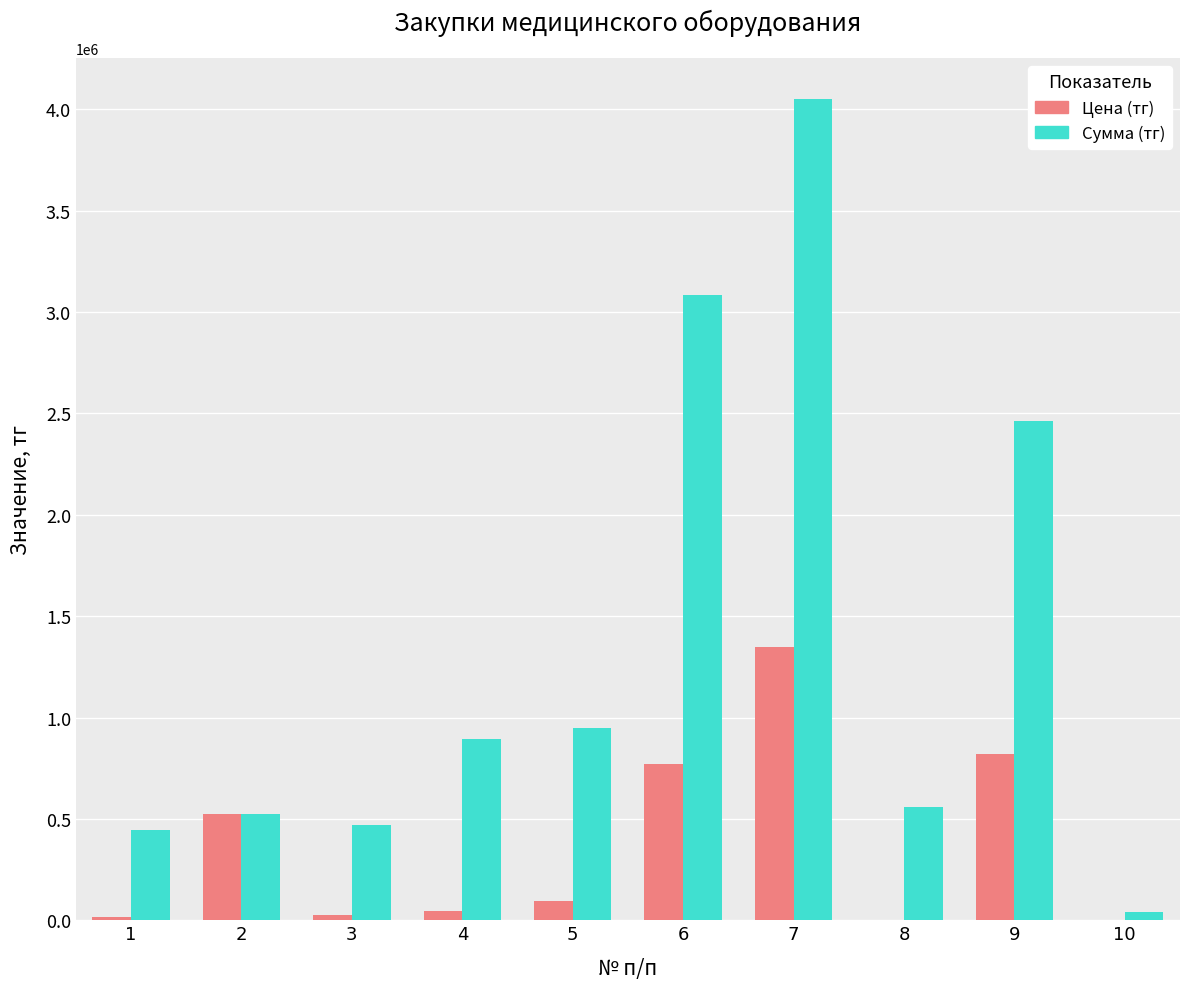

What is the sum of all Цена (тг) values?

3645781